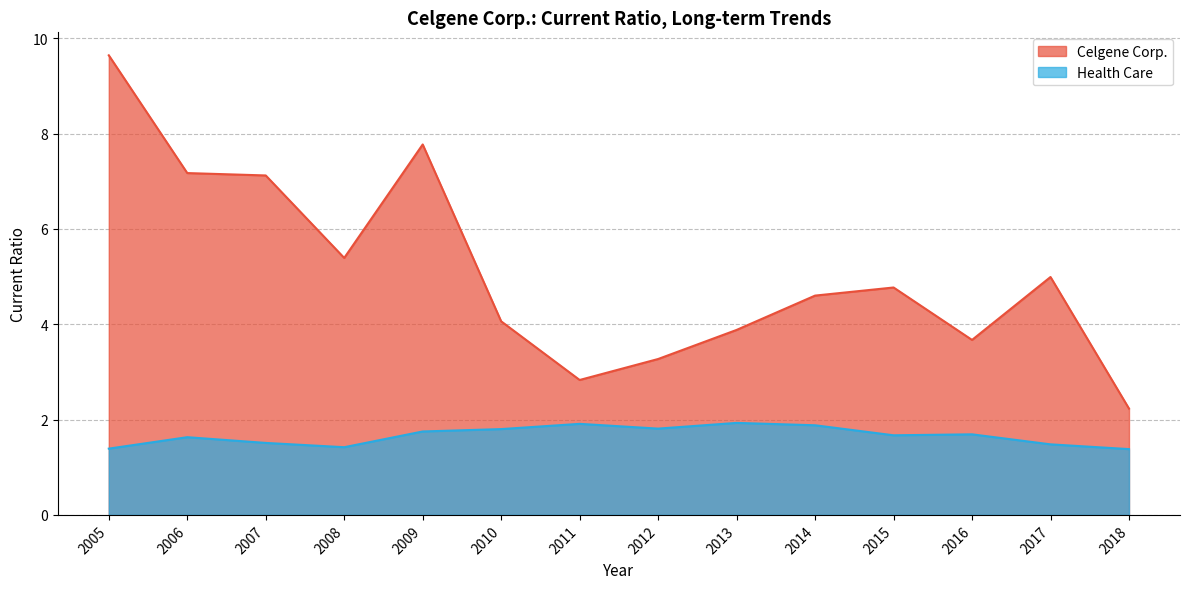

Rank the series by their average value, from lowest to highest.

Health Care, Celgene Corp.